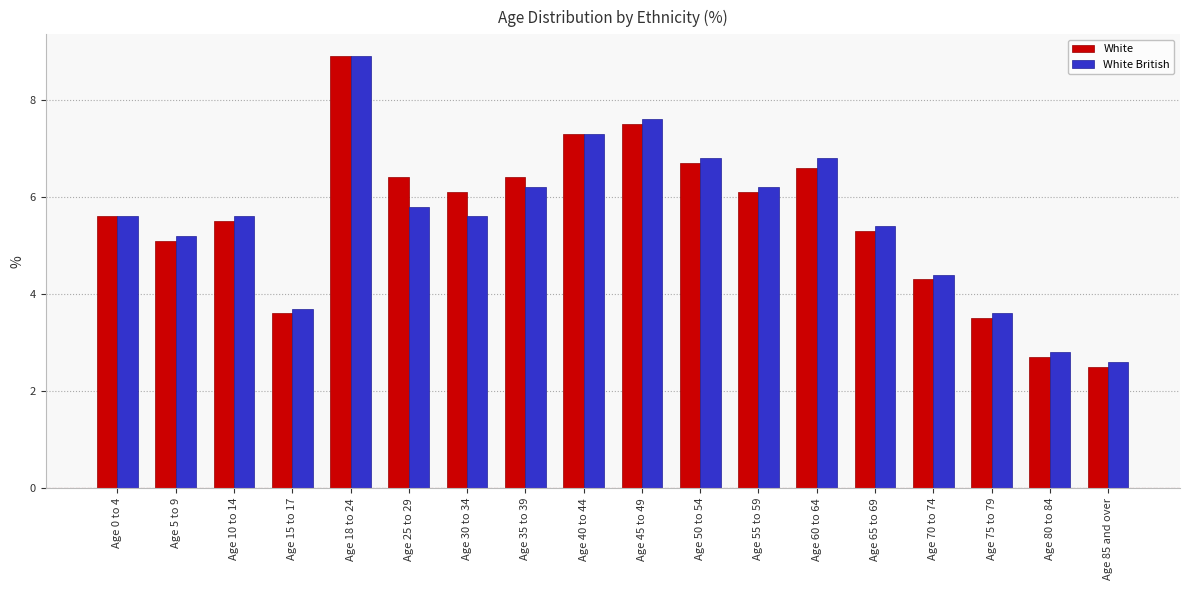

True or false: White has a value of 2.0 at Age 65 to 69.

False